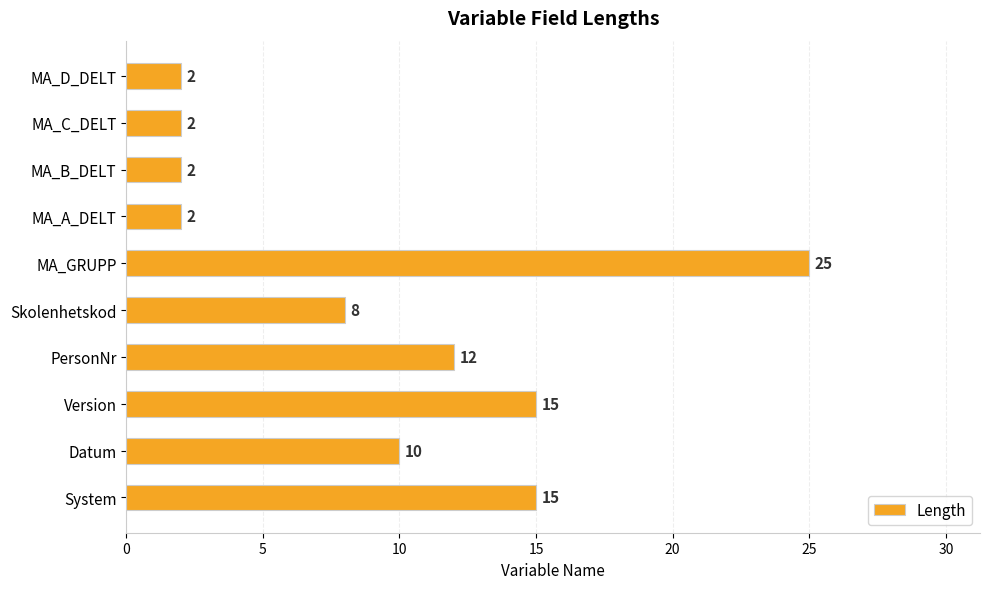

True or false: the data shows 1 at MA_B_DELT.

False